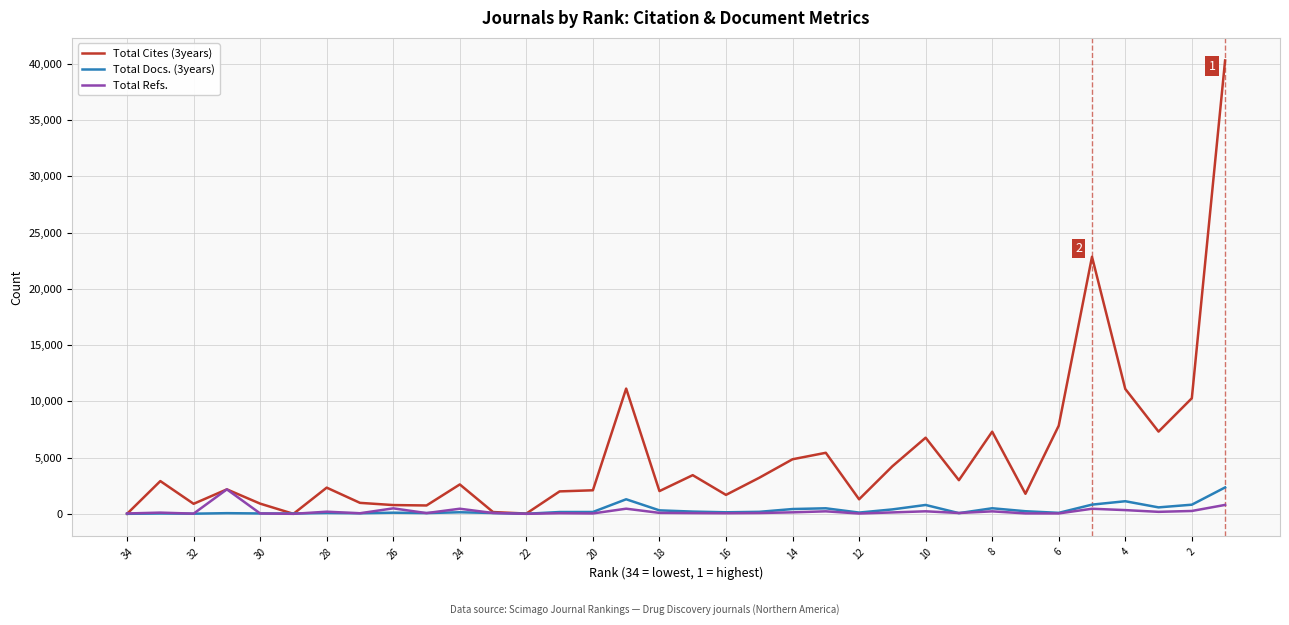

After their last crossing, which series has the higher values: Total Docs. (3years) or Total Cites (3years)?

Total Cites (3years)